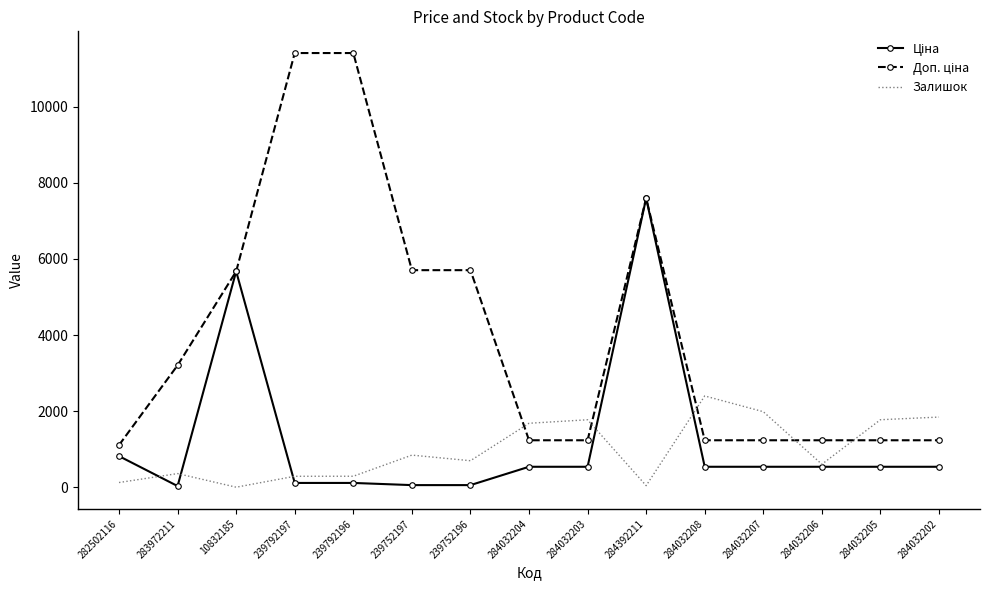

What is the maximum value shown in the chart?

11410.0